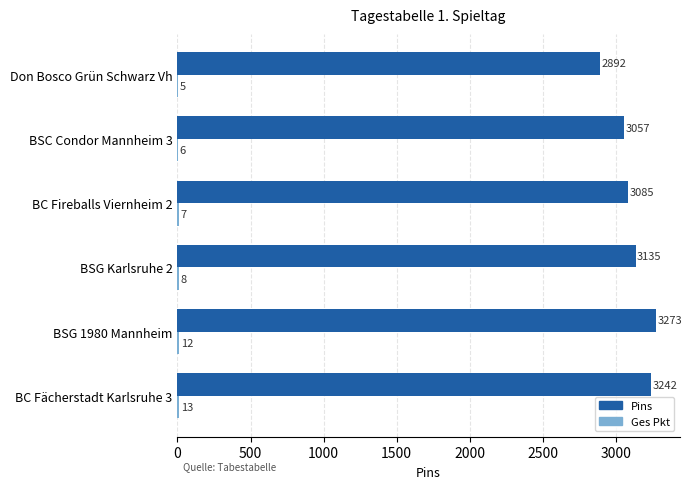

Which series changed the most between BSG 1980 Mannheim and BSC Condor Mannheim 3?

Pins